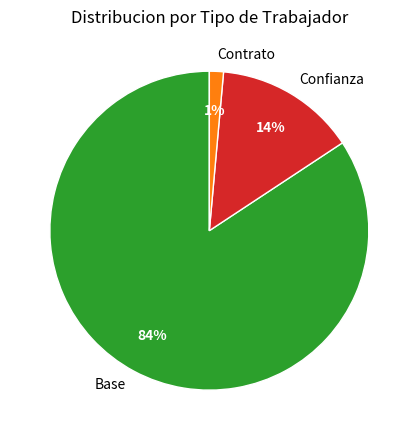

Do Contrato and Base together represent more than half of the pie?

Yes